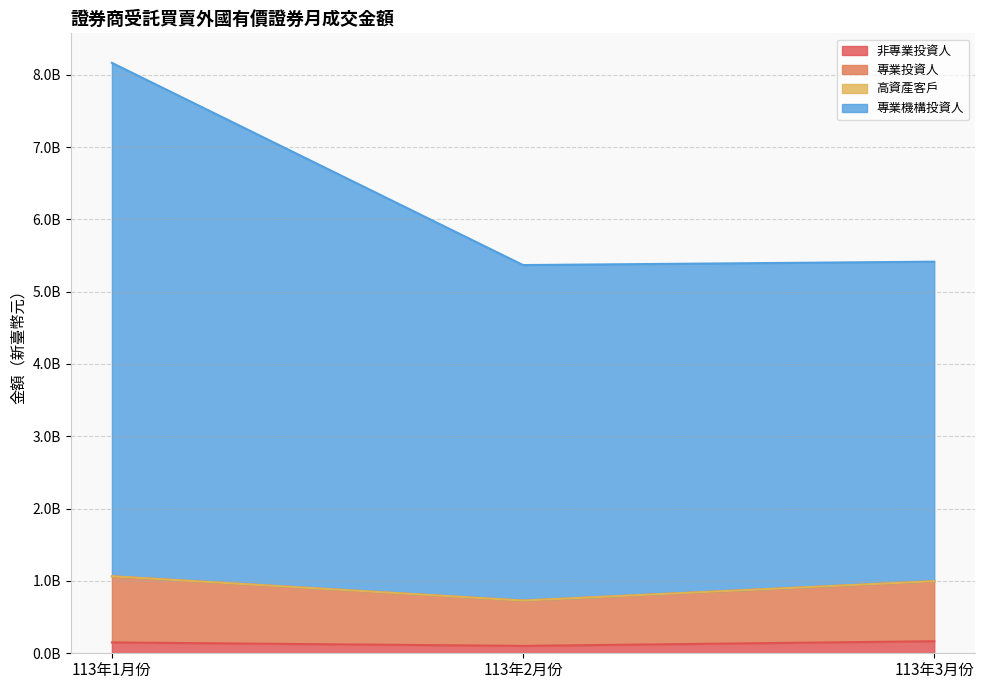

How many data points in 專業機構投資人 are less than 5414791744?

1